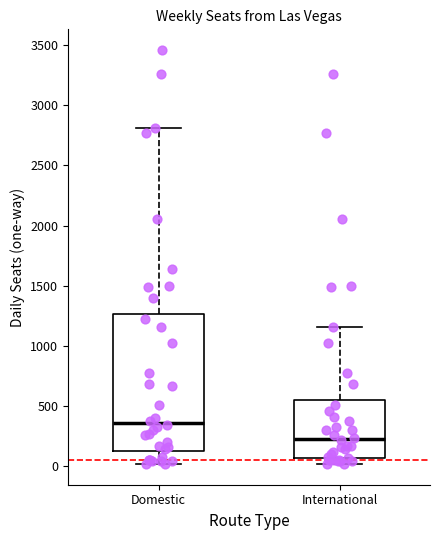

Which box has the highest median line?

Domestic